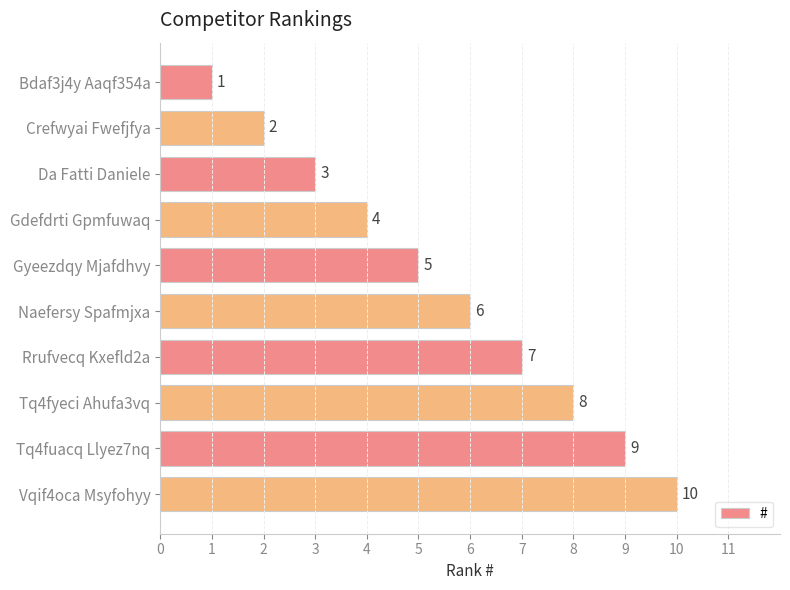

Which label corresponds to the largest value in the chart?

Vqif4oca Msyfohyy